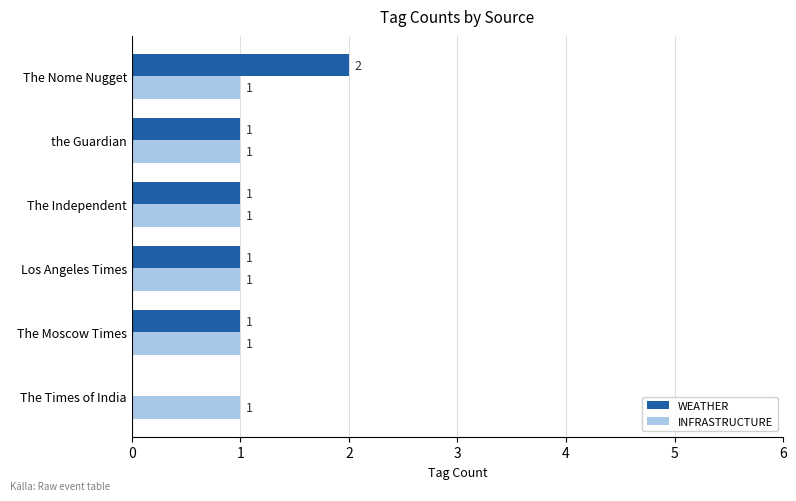

What is the sum of all INFRASTRUCTURE values?

6